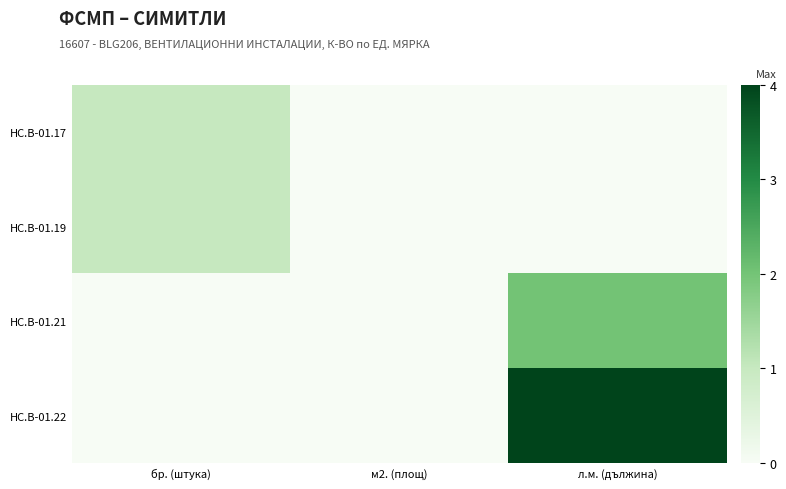

Rank the series by their maximum value, from highest to lowest.

HC.B-01.22, HC.B-01.21, HC.B-01.17, HC.B-01.19